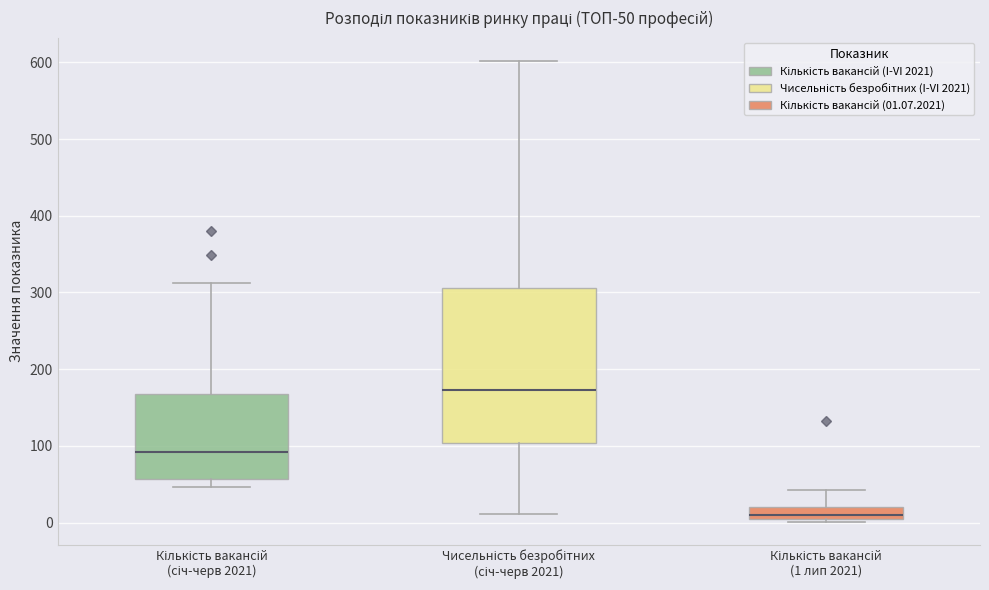

Reading left to right, transcribe this box plot: for each box, give where its median line is, the range the box spans, and where its two whiskers end, as read against the y-axis. The values are not printed on the chart, so give them approximately, as read against the axis.

Кількість вакансій (січ-черв 2021): median 90, box 60 to 170, whiskers 50 to 310
Чисельність безробітних (січ-черв 2021): median 170, box 100 to 310, whiskers 10 to 600
Кількість вакансій (1 лип 2021): median 10, box 0 to 20, whiskers 0 (just below the box's lower edge) to 40